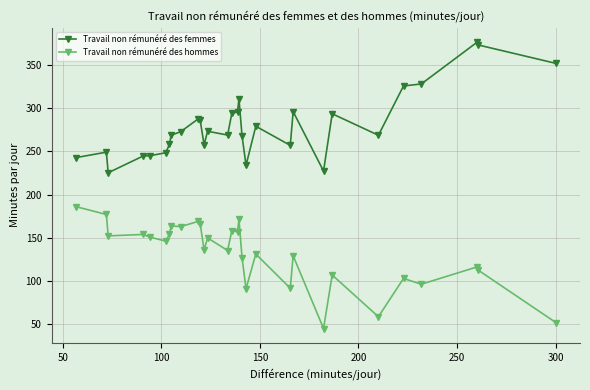

At how many categories does at least one series exceed 87?

30